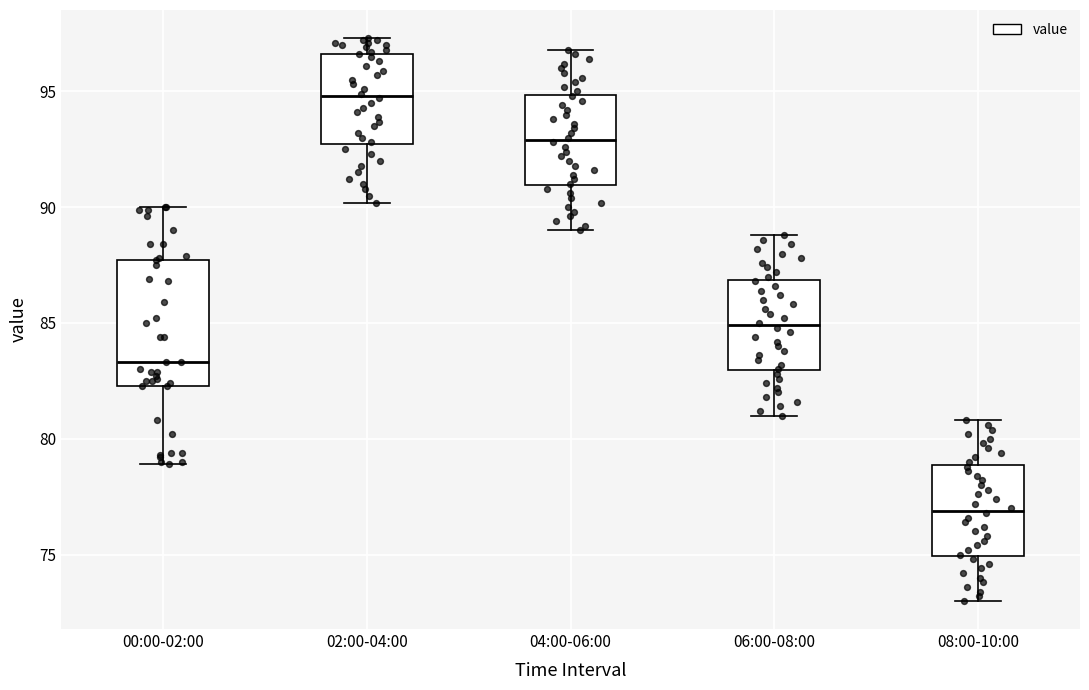

Which box is the tallest, from its lower edge to its upper edge?

00:00-02:00